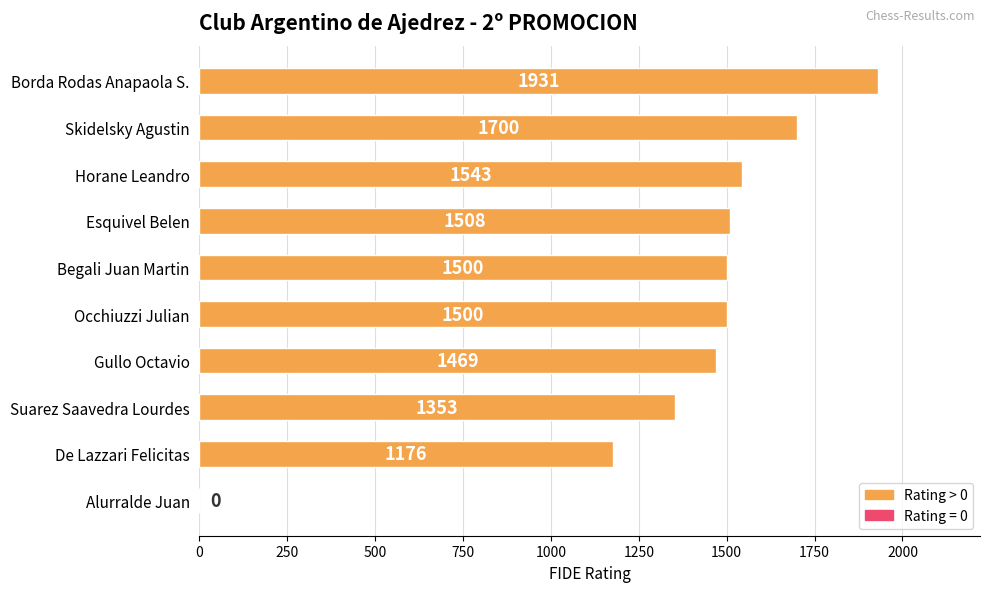

What value does the data have at Skidelsky Agustin?

1700